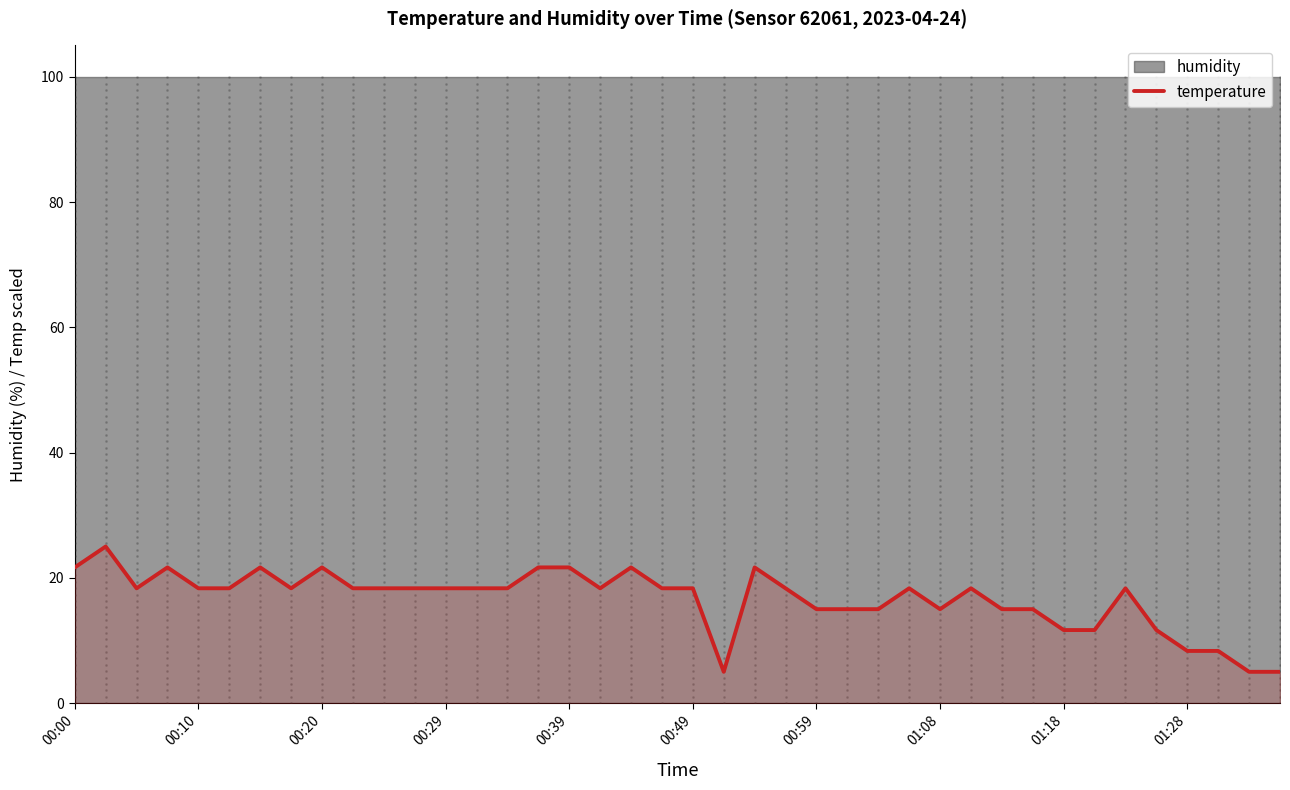

What is the highest value of the temperature series?

25.0